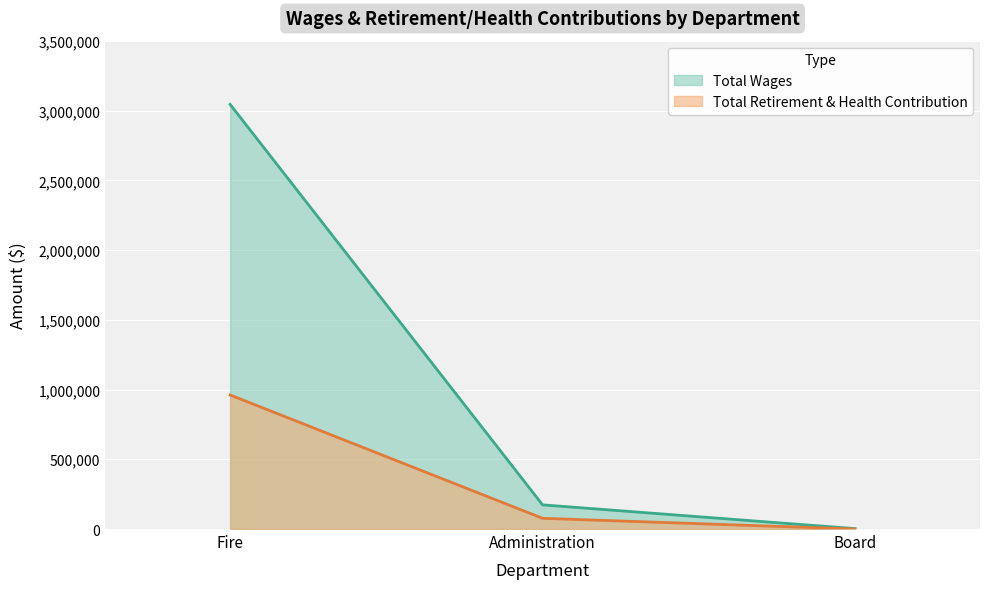

At which label does Total Retirement & Health Contribution first exceed 76827?

Fire